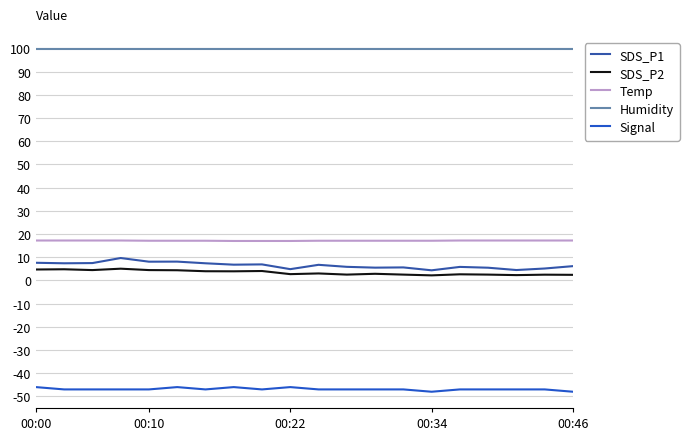

Which series has the largest total across all categories?

Humidity